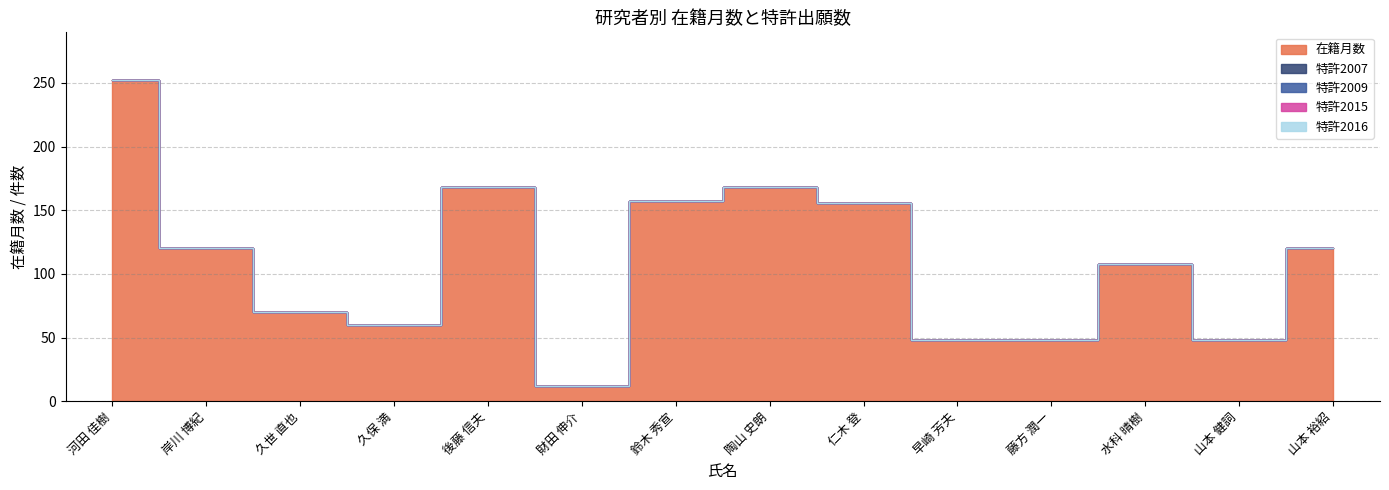

What is the sum of the 在籍月数 values at 山本 健詞 and 後藤 信夫?

216